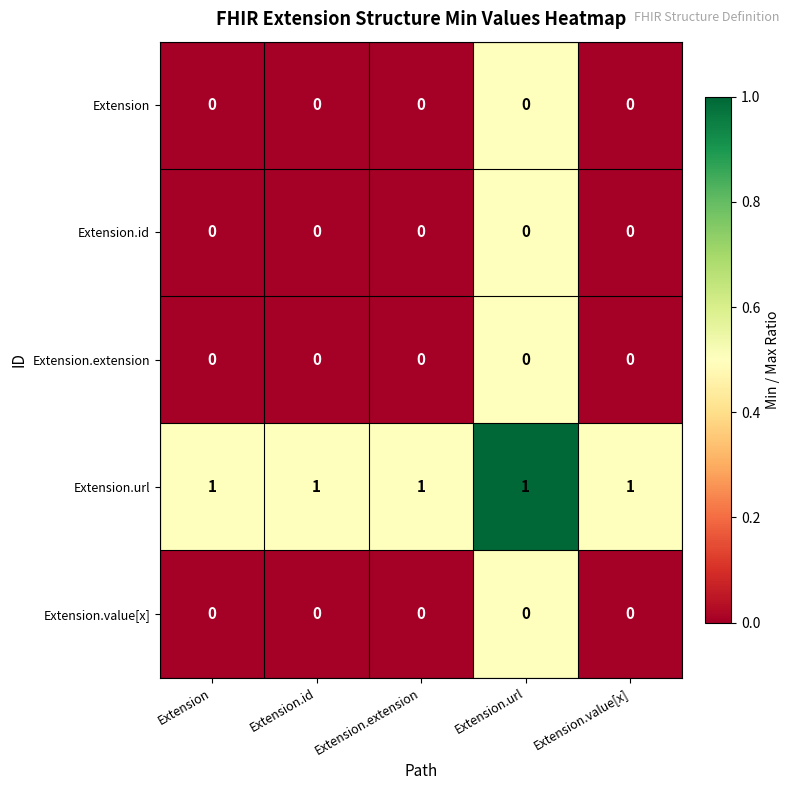

How many series are shown in this chart?

5